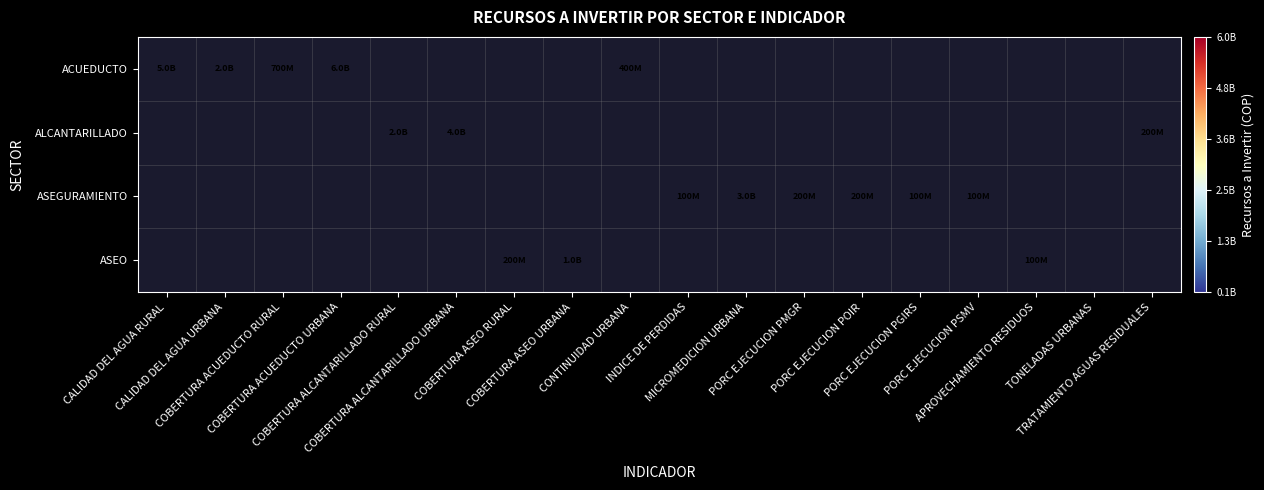

Count the number of categories in the chart.

18